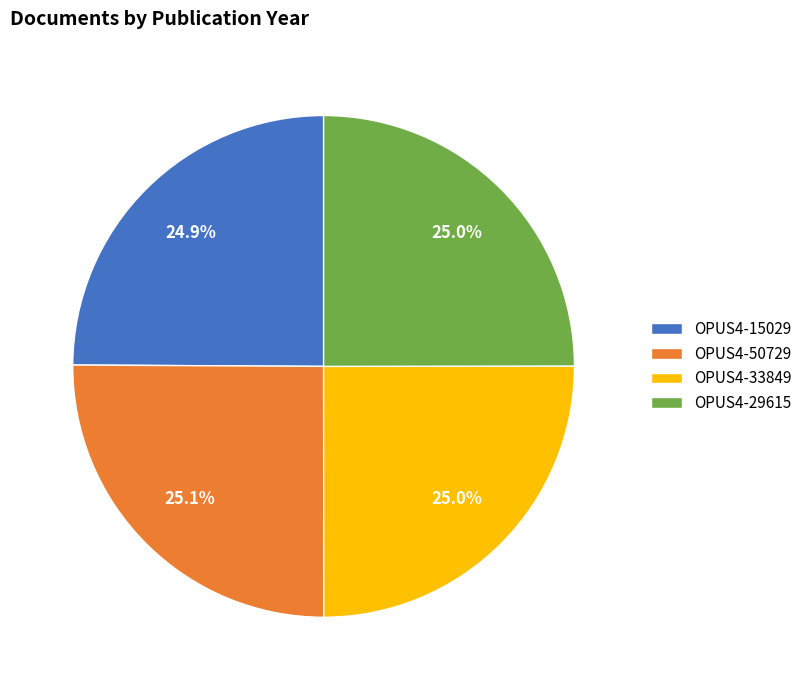

True or false: OPUS4-15029 accounts for 25% of the total.

True